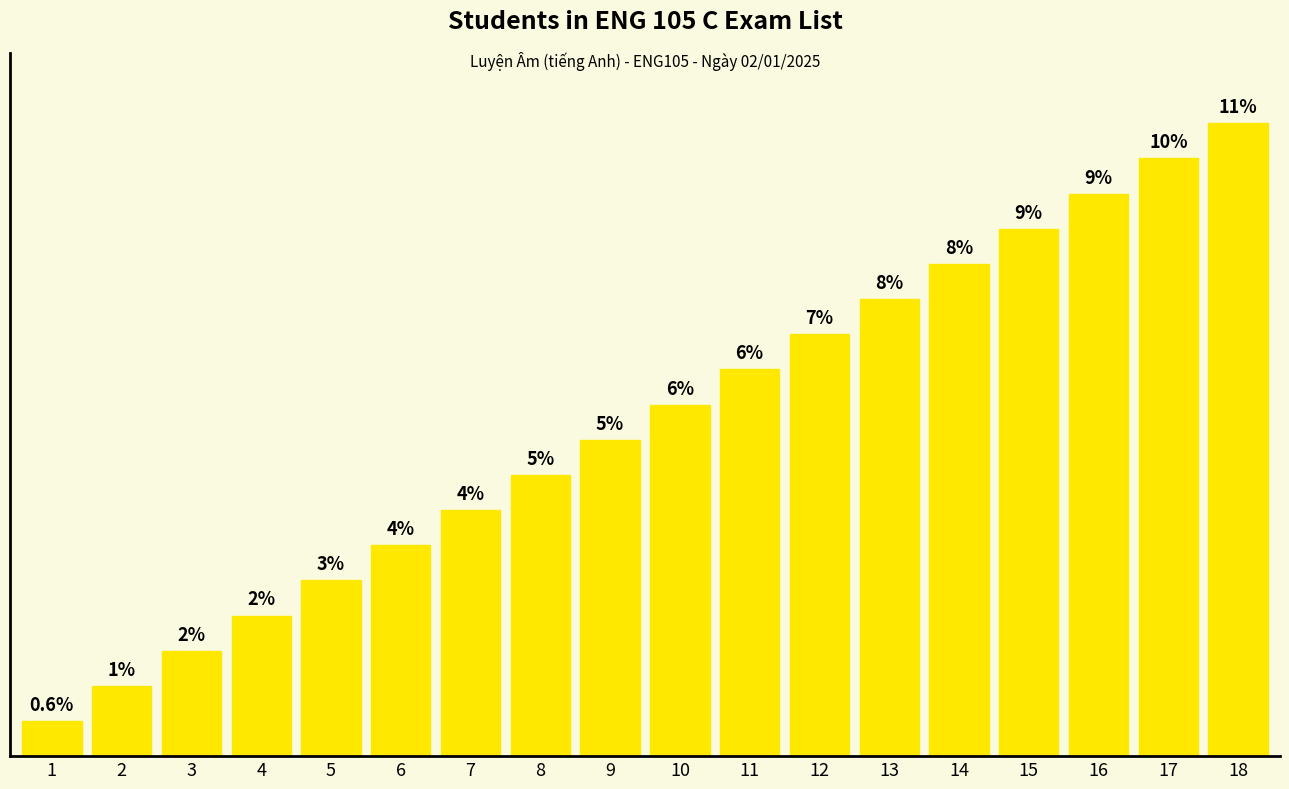

List the labels in order of value, largest first.

18, 17, 16, 15, 14, 13, 12, 11, 10, 9, 8, 7, 6, 5, 4, 3, 2, 1